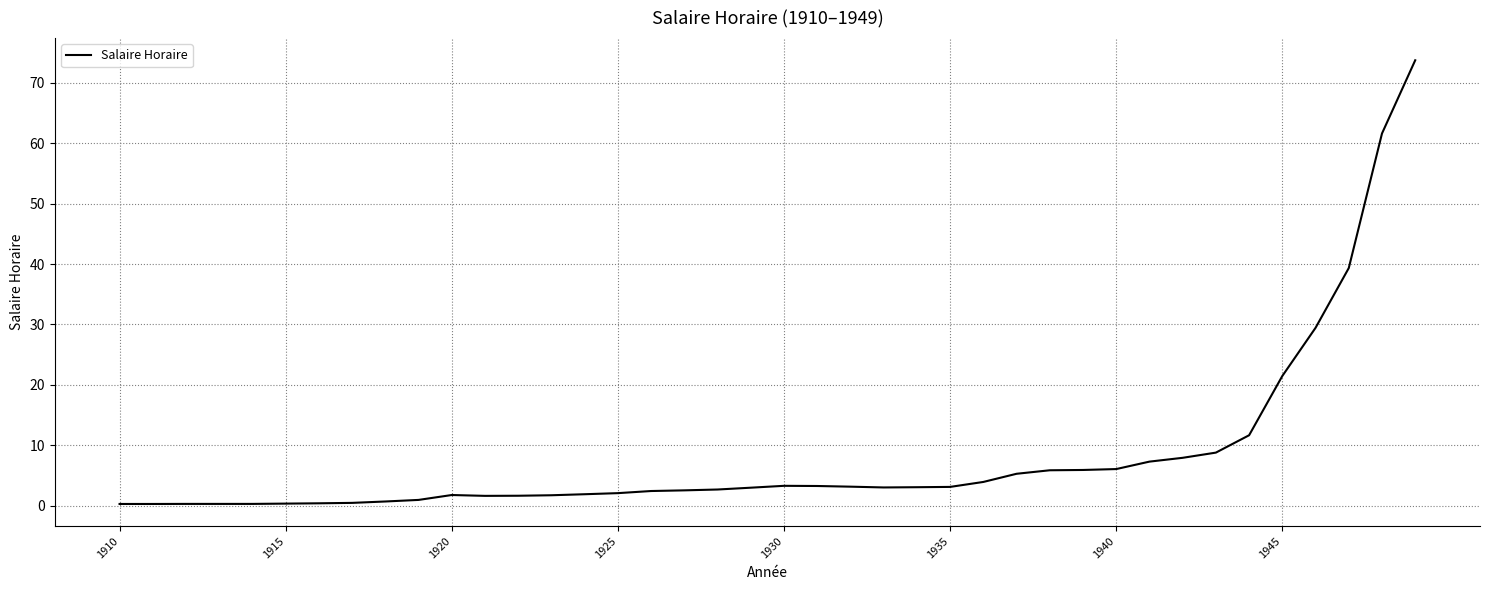

What is the difference between the second highest and second lowest values?

61.2